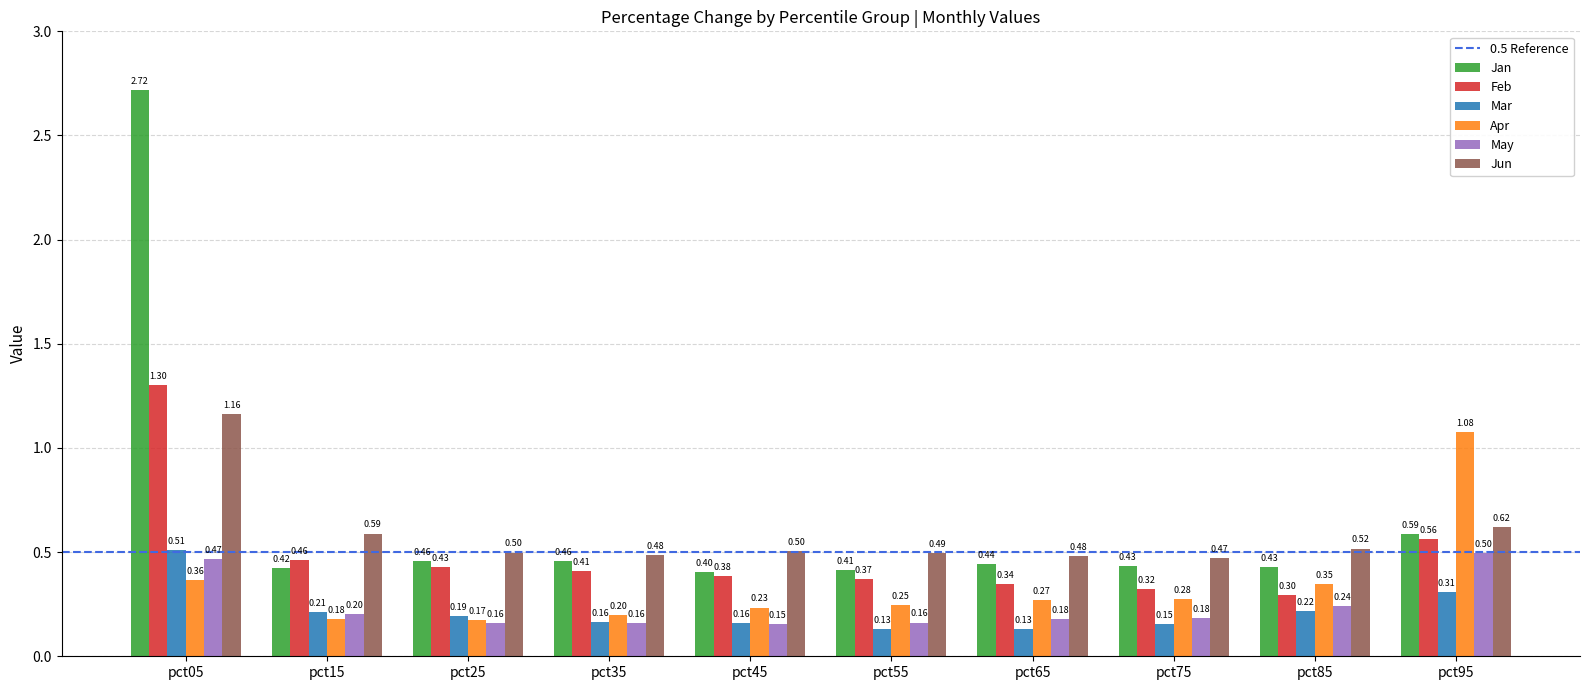

Which series has the largest range (max minus min)?

Jan